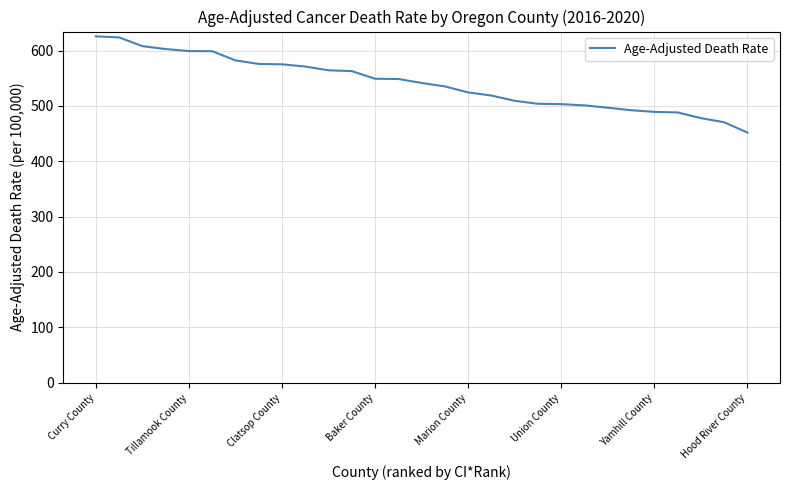

How many lines are shown in the chart?

1